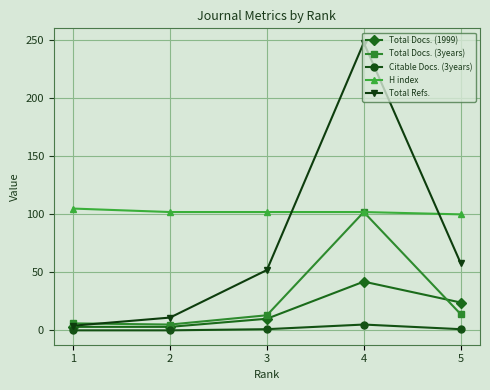

How many categories are shown in the chart?

5